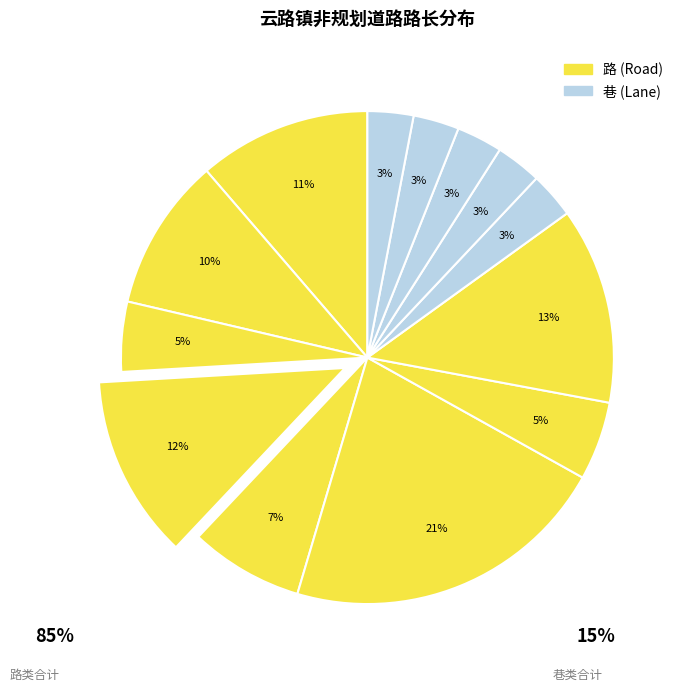

How many slices are in this pie chart?

13